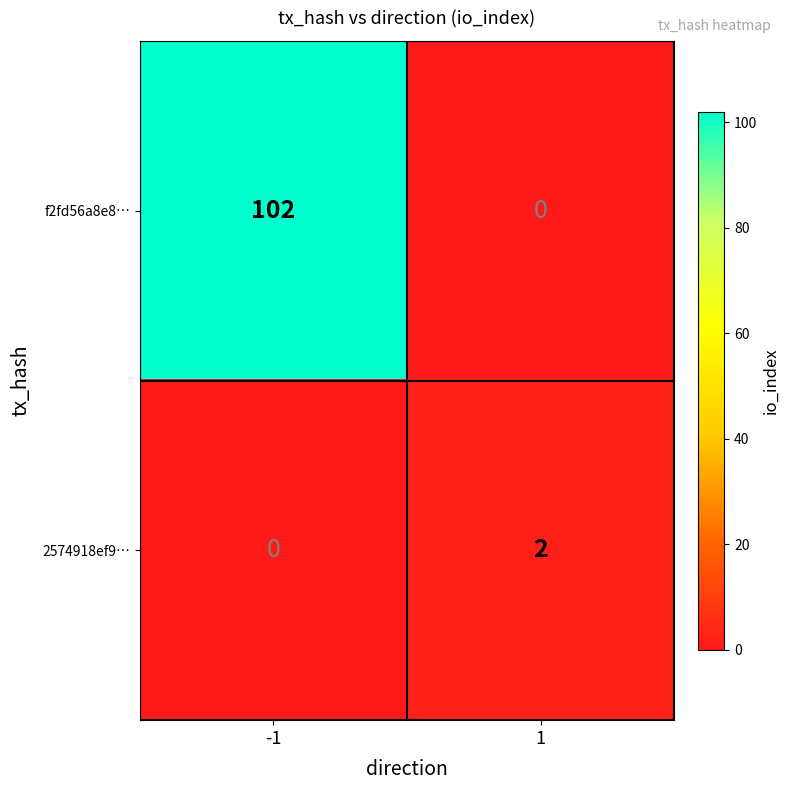

What is the sum of the f2fd56a8e8… values at 1 and -1?

102